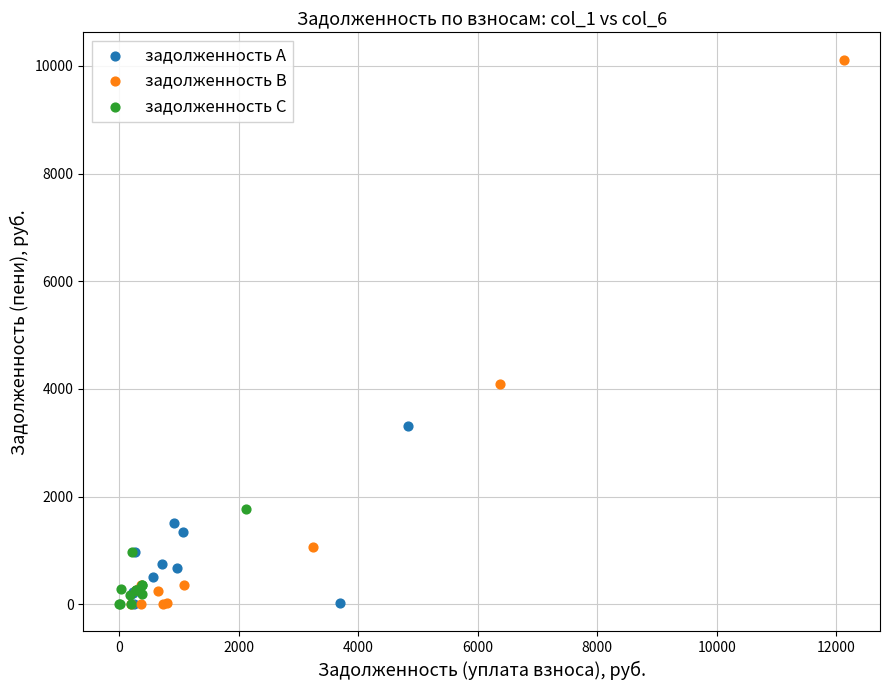

Which series contains the highest Y value?

задолженность B